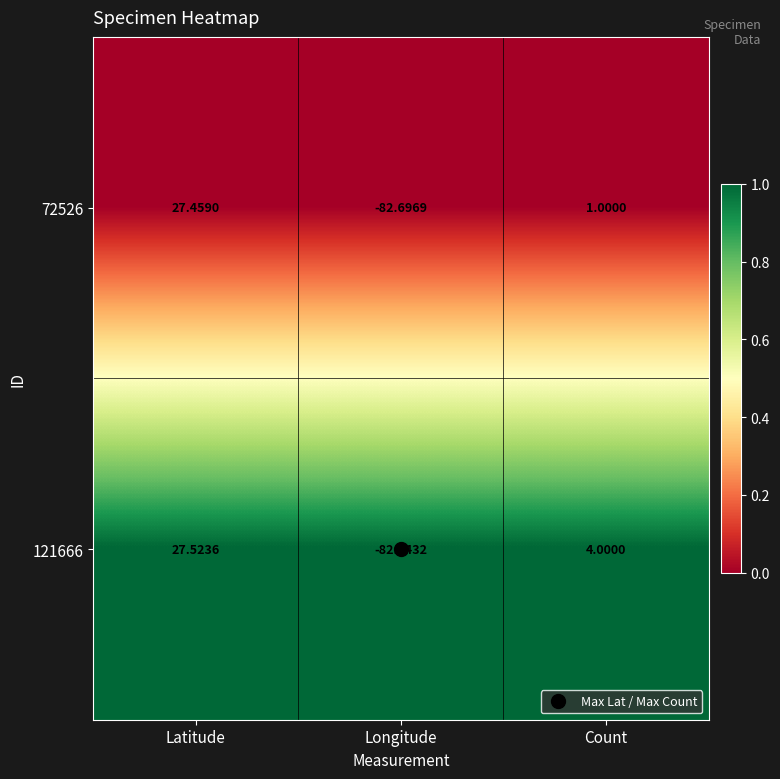

Which label corresponds to the largest value in the chart?

Latitude